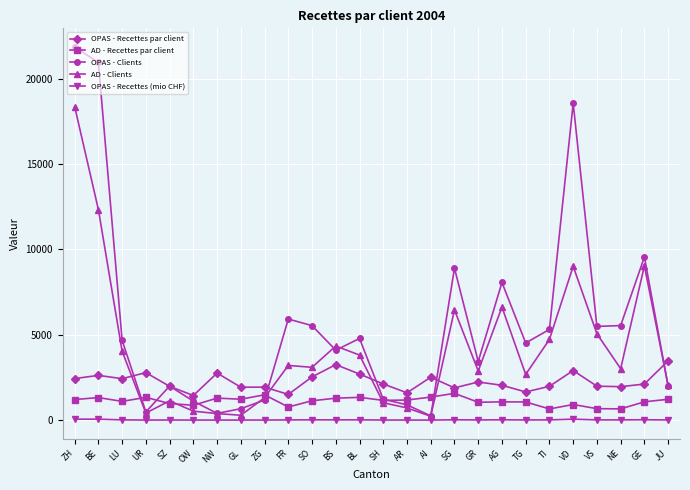

What is the highest value of the AD - Clients series?

18357.0